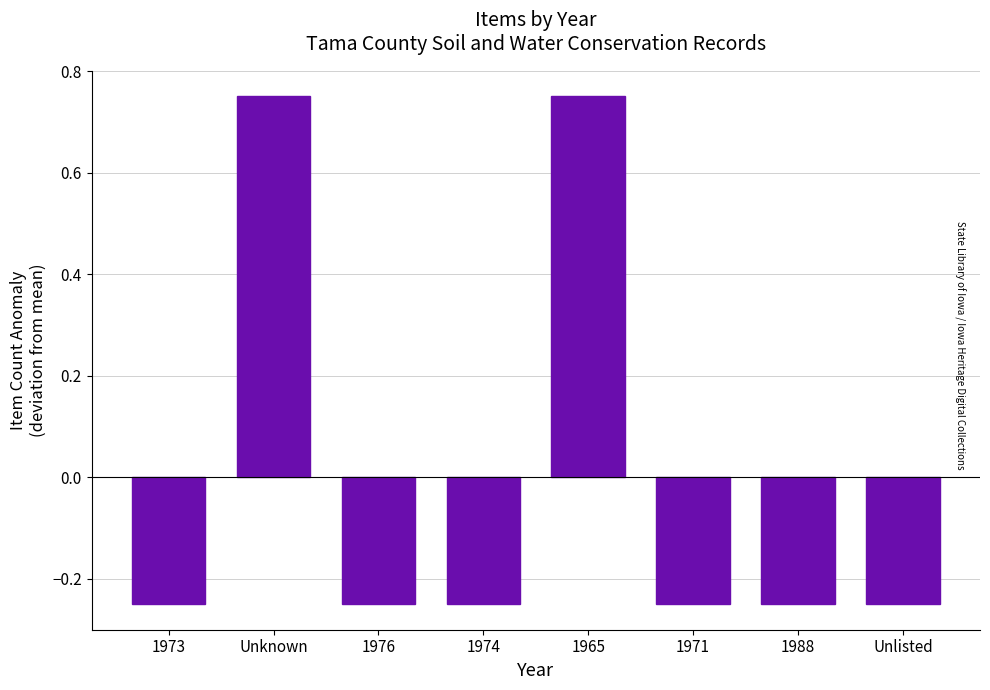

Which has a higher value, Unknown or 1973?

Unknown